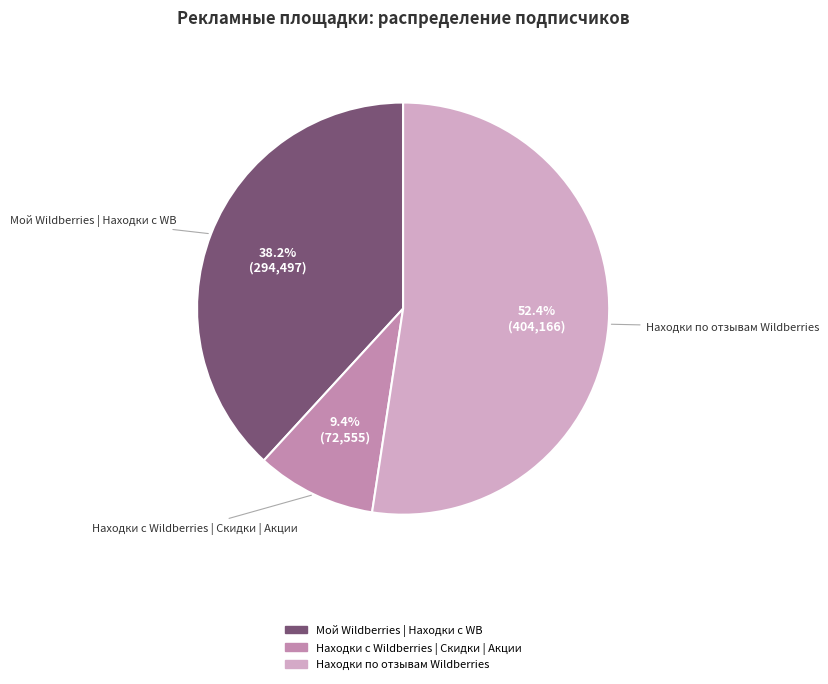

How many slices are in this pie chart?

3